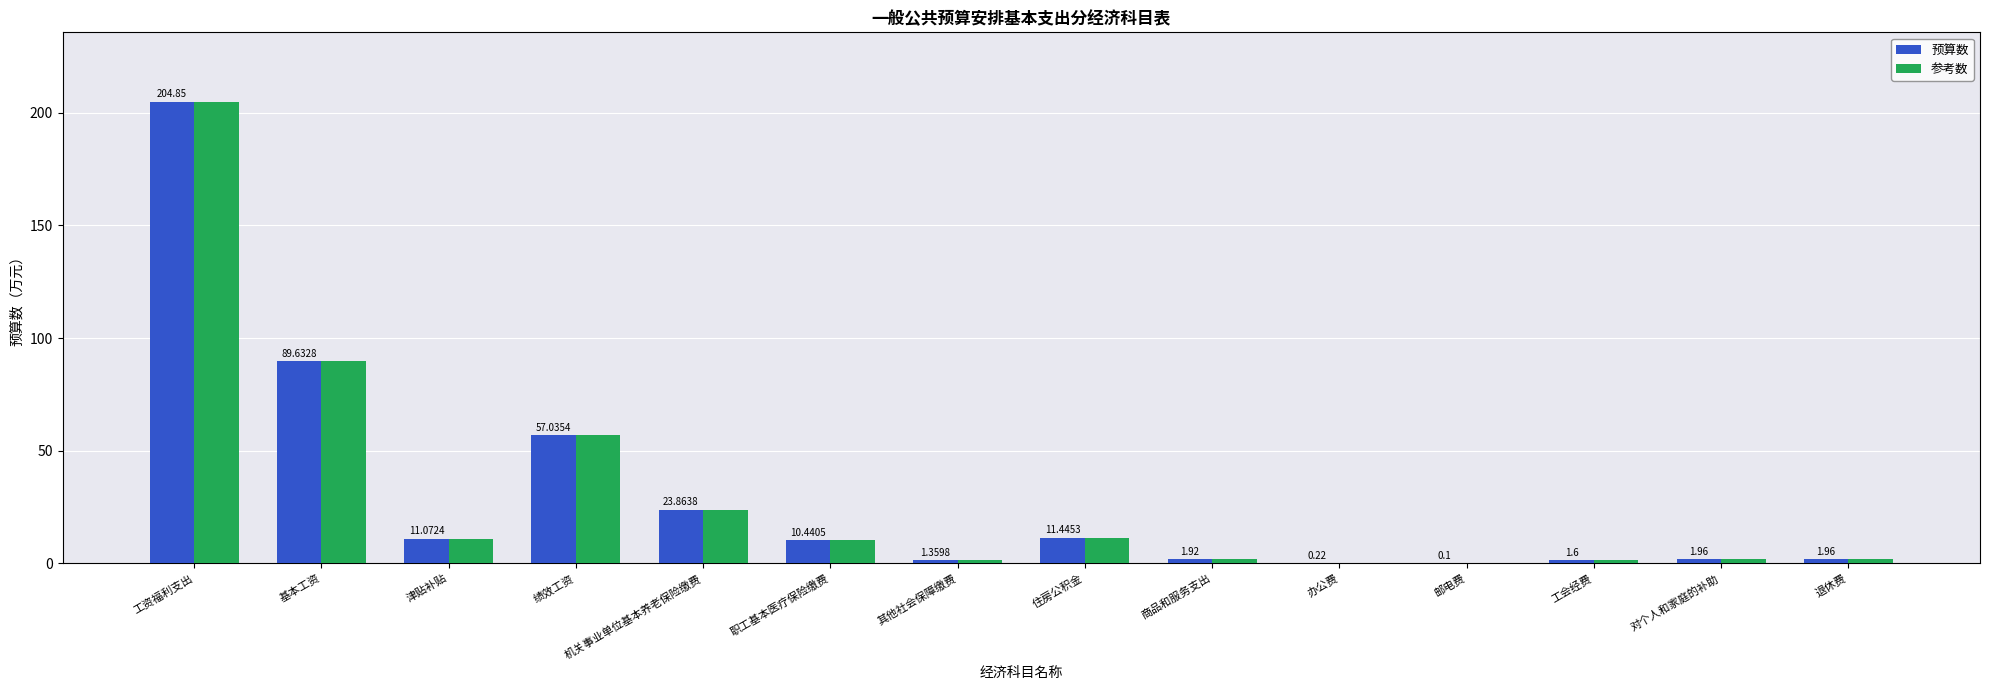

The 参考数 series shows 0.1 at 邮电费. True or false?

True